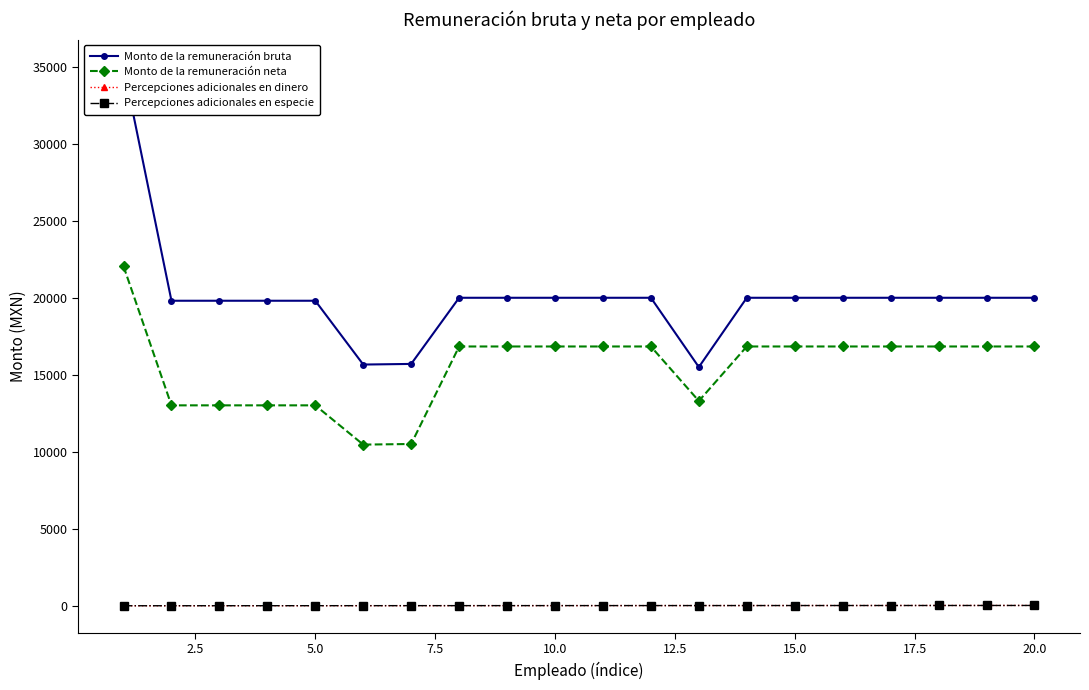

Is this an area chart (filled region under the line)?

No